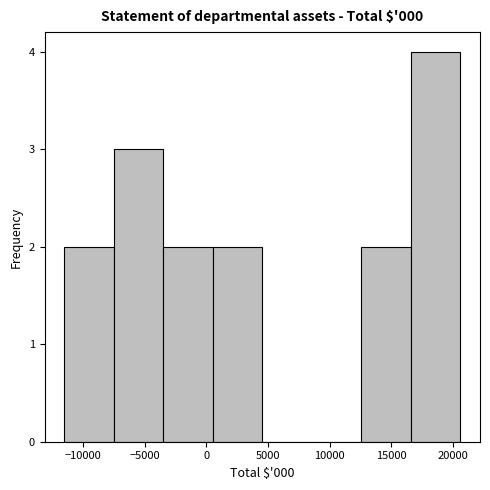

Which range on the x-axis has the tallest bar?

16500 to 20500